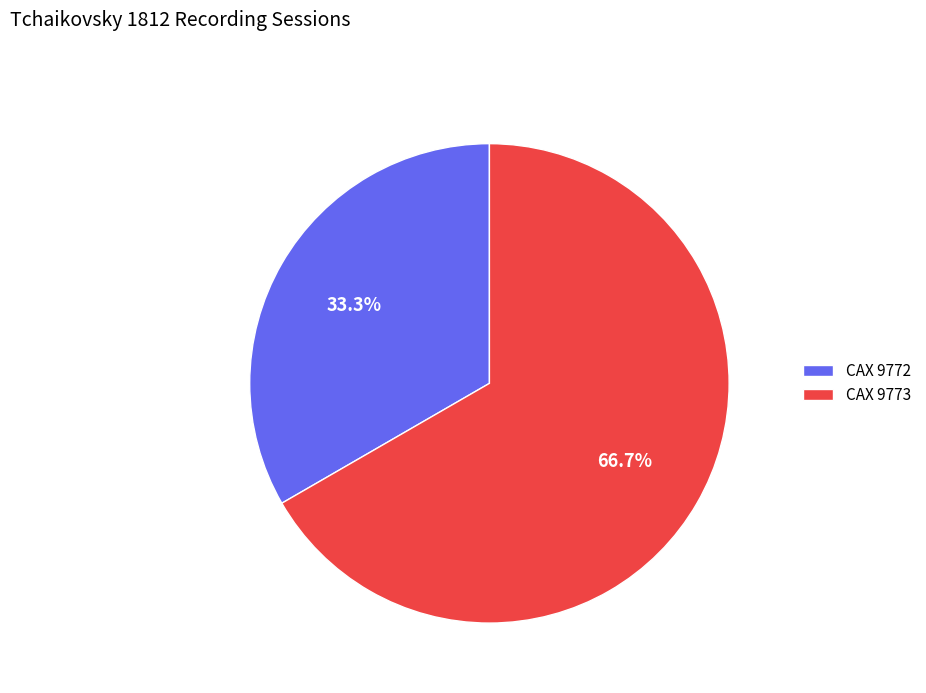

Which slice is the largest?

CAX 9773